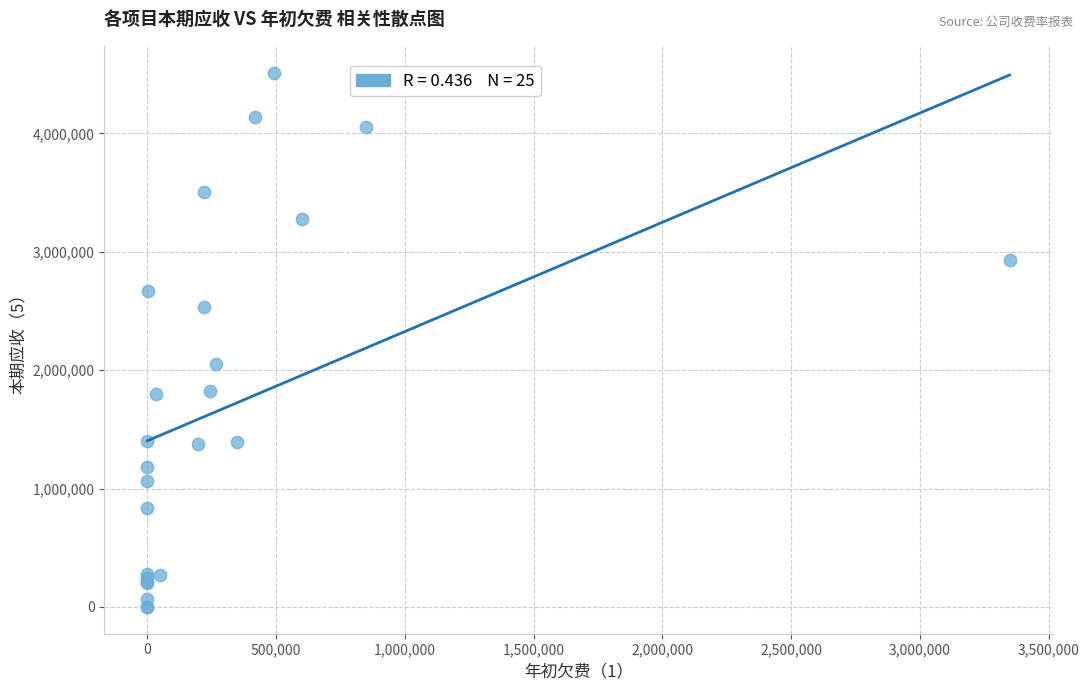

What Y value in the scatter plot is closest to 2257246?

2050355.1